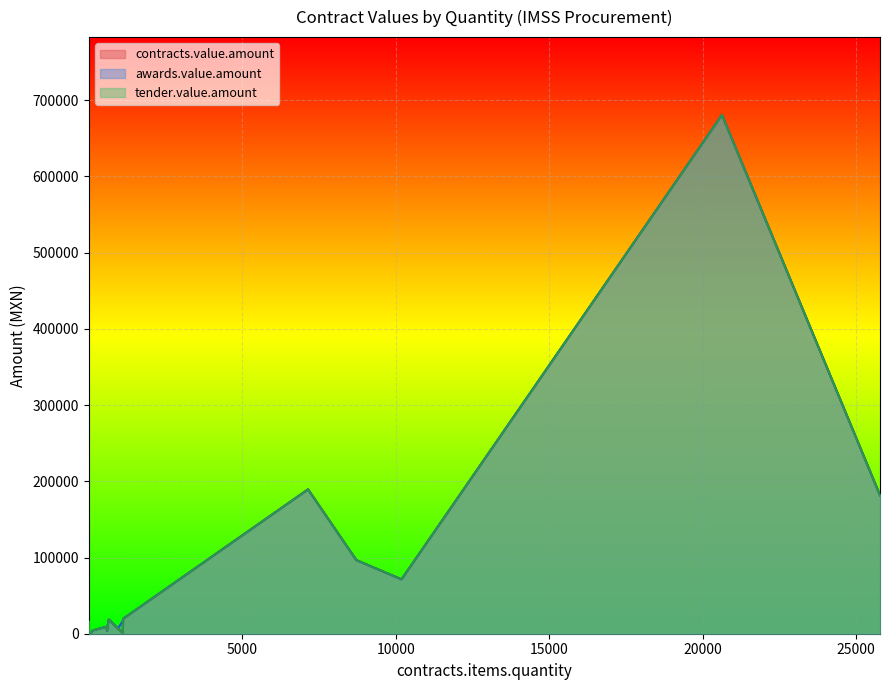

How many distinct data groups are displayed?

3